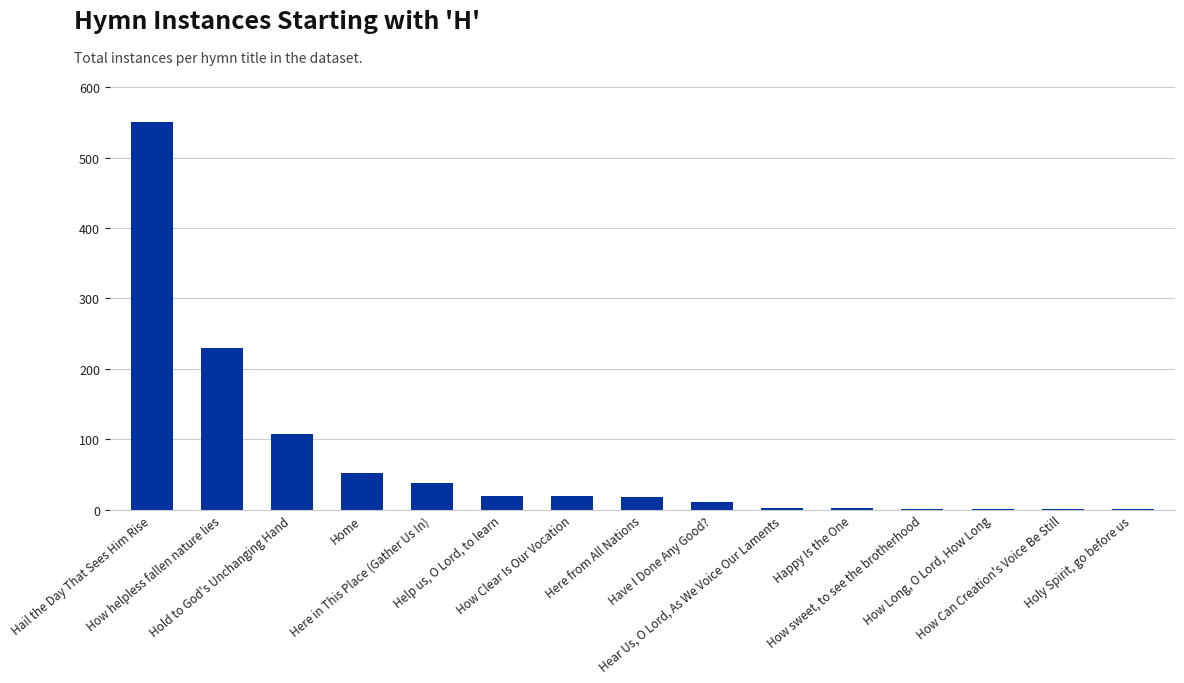

What is the label of the 12th bar from the right?

Home